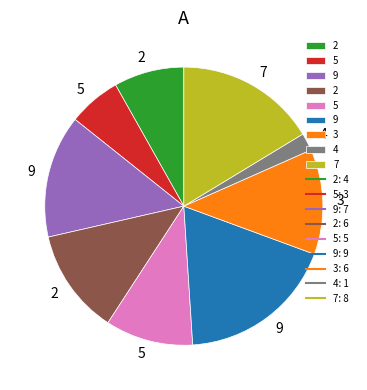

Does any single category account for the majority?

No